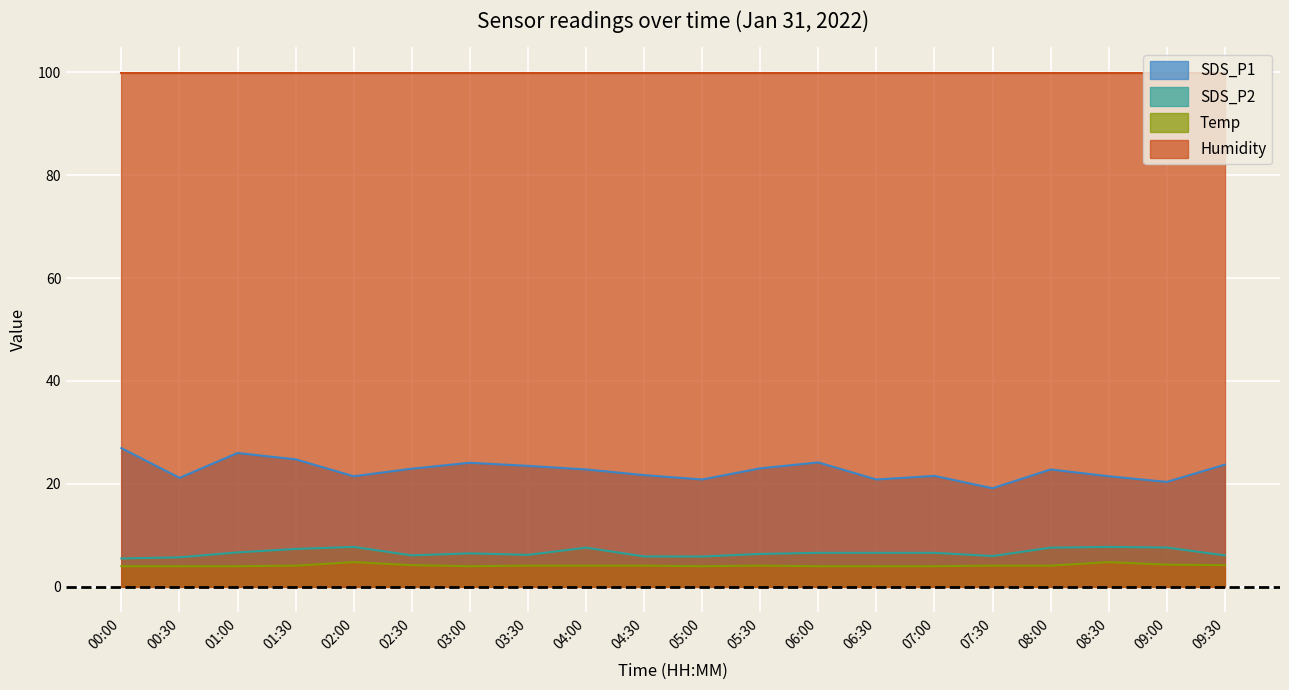

What is the spread (max minus min) of values at 04:30?

95.8